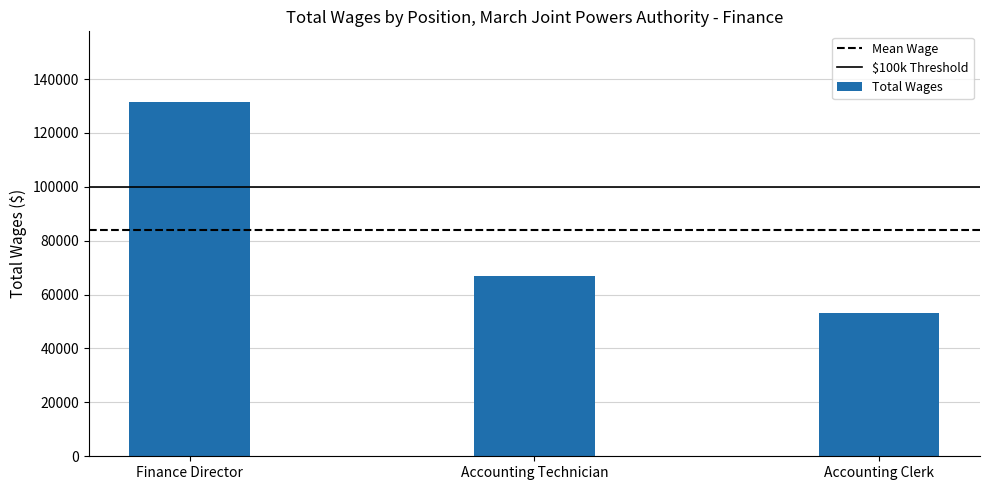

List the labels in order of value, smallest first.

Accounting Clerk, Accounting Technician, Finance Director